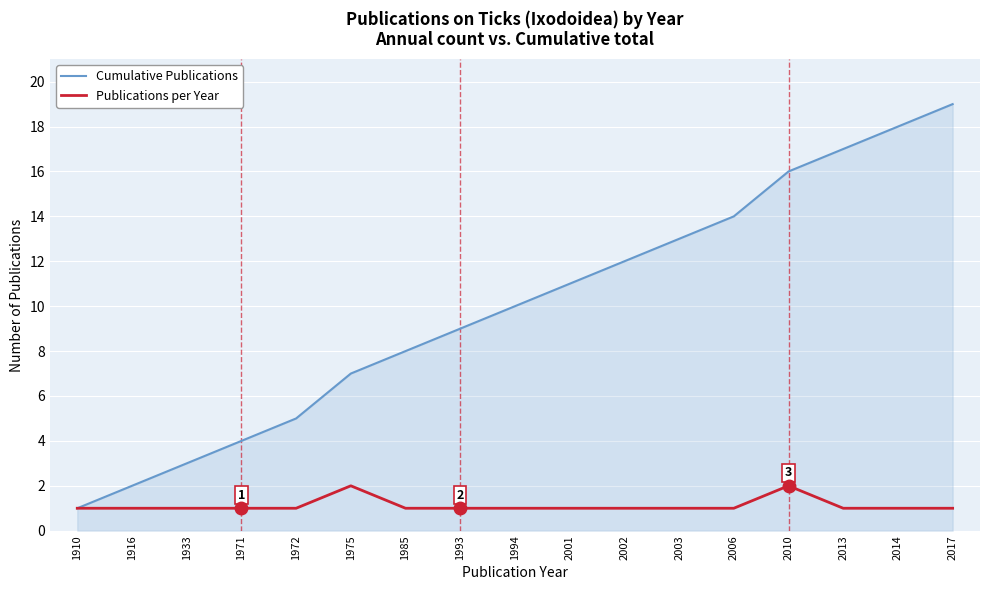

Rank the series by their maximum value, from highest to lowest.

Cumulative Publications, Publications per Year